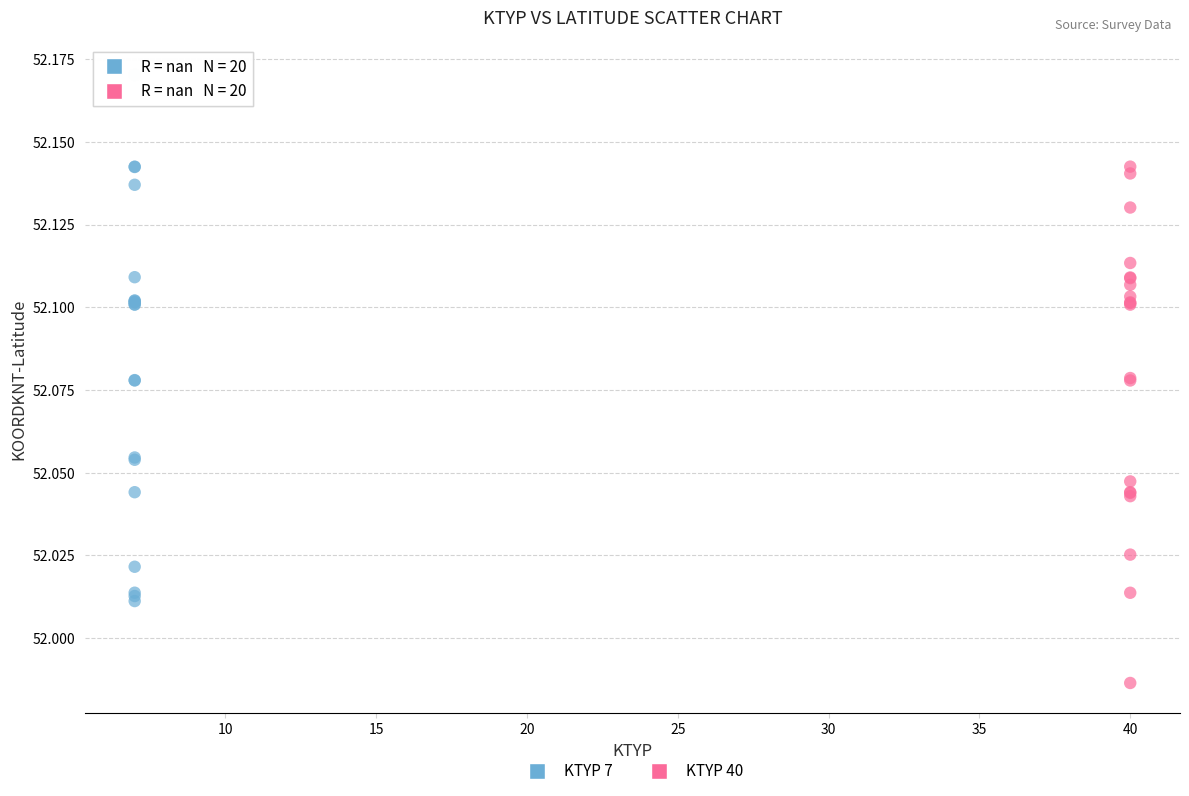

Which series has the widest spread of Y values?

KTYP 7